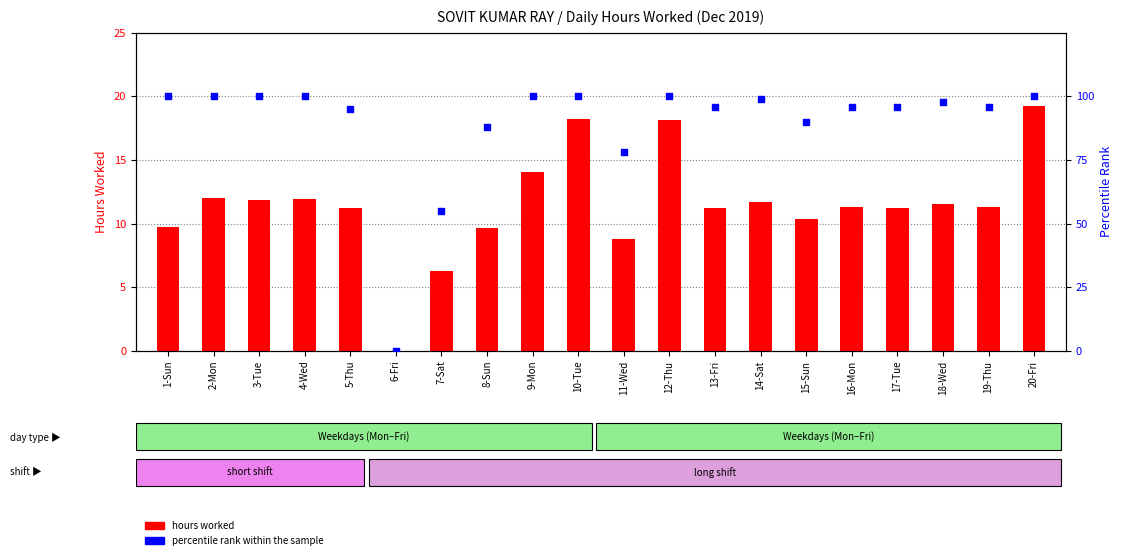

What is the total value across all series at 13-Fri?

107.2